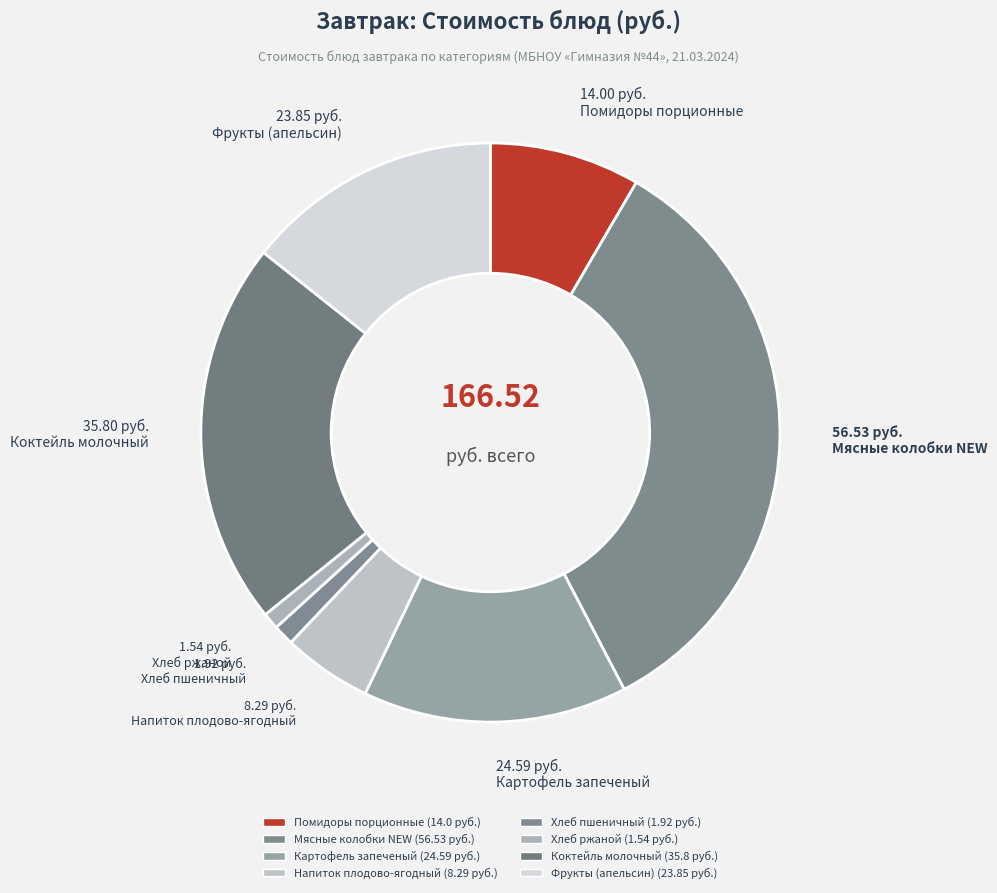

How many slices are in this pie chart?

8